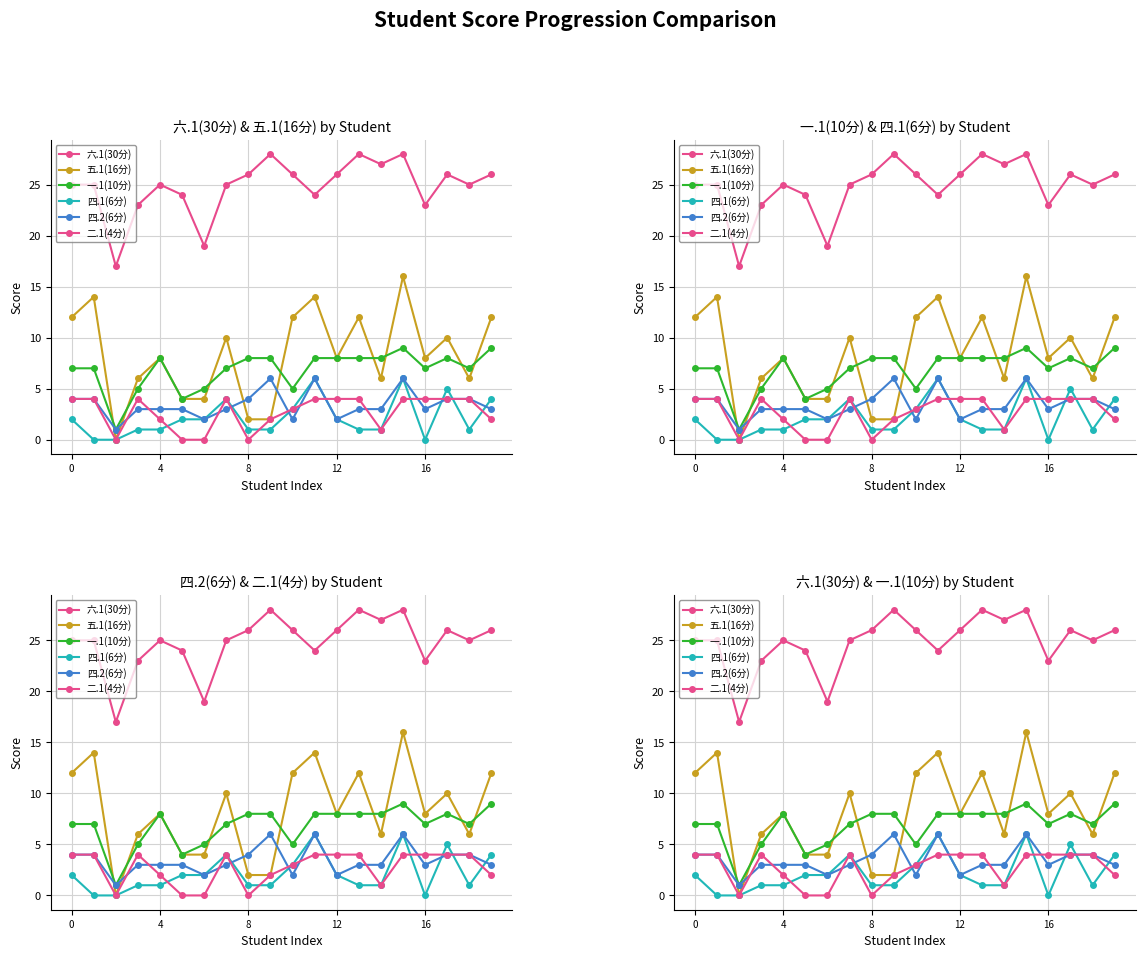

What is the label of the 10th point from the right?

10